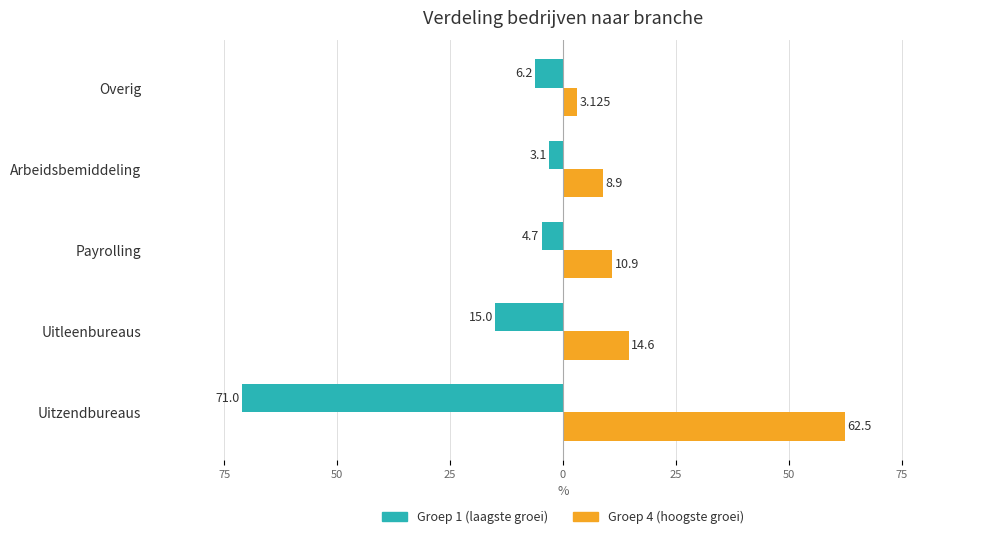

What are all the series names shown in the legend?

Groep 1 (laagste groei), Groep 4 (hoogste groei)